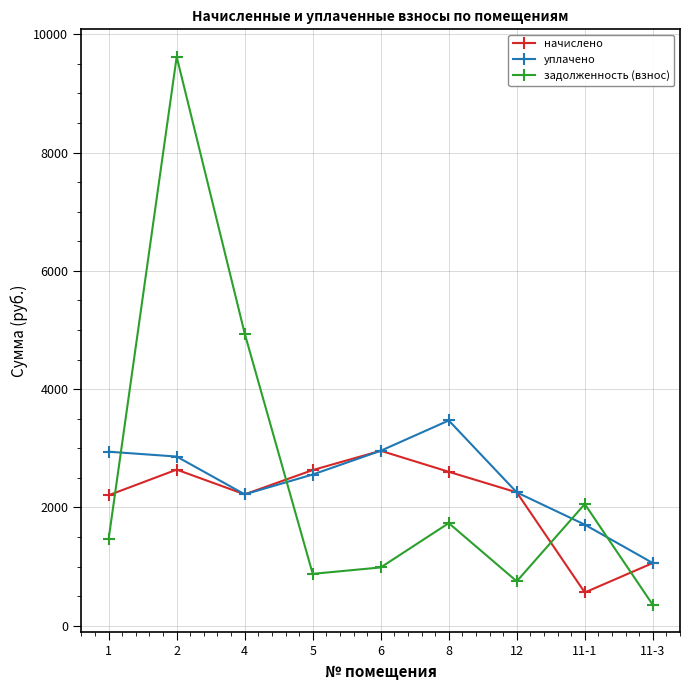

How many categories are shown in the chart?

9